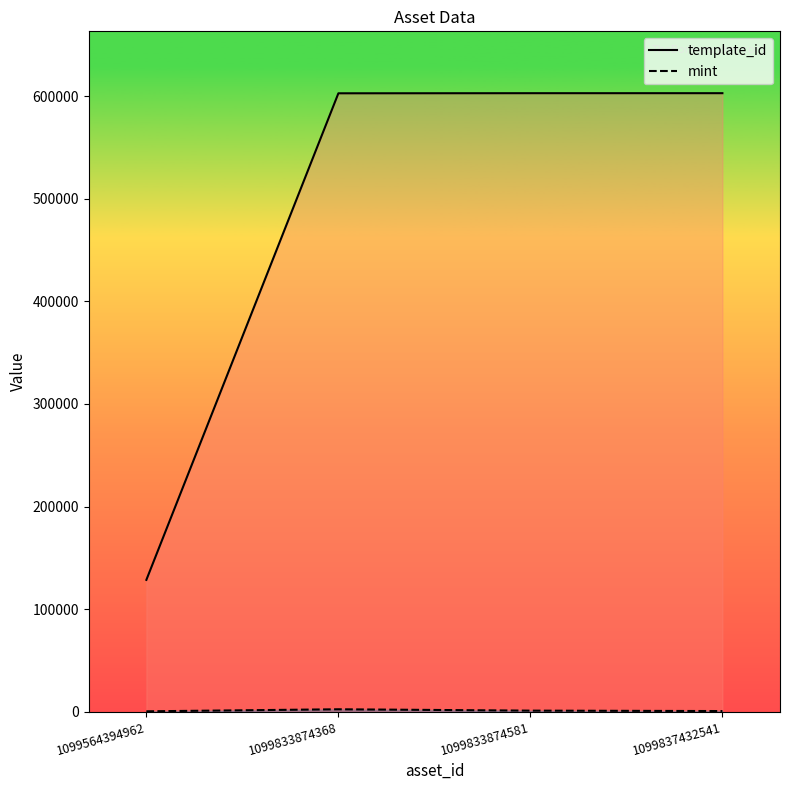

Reading left to right, extract all data points from this chart.

template_id: 1099564394962=128521	1099833874368=602830	1099833874581=602935	1099837432541=602942
mint: 1099564394962=376	1099833874368=2371	1099833874581=1041	1099837432541=634